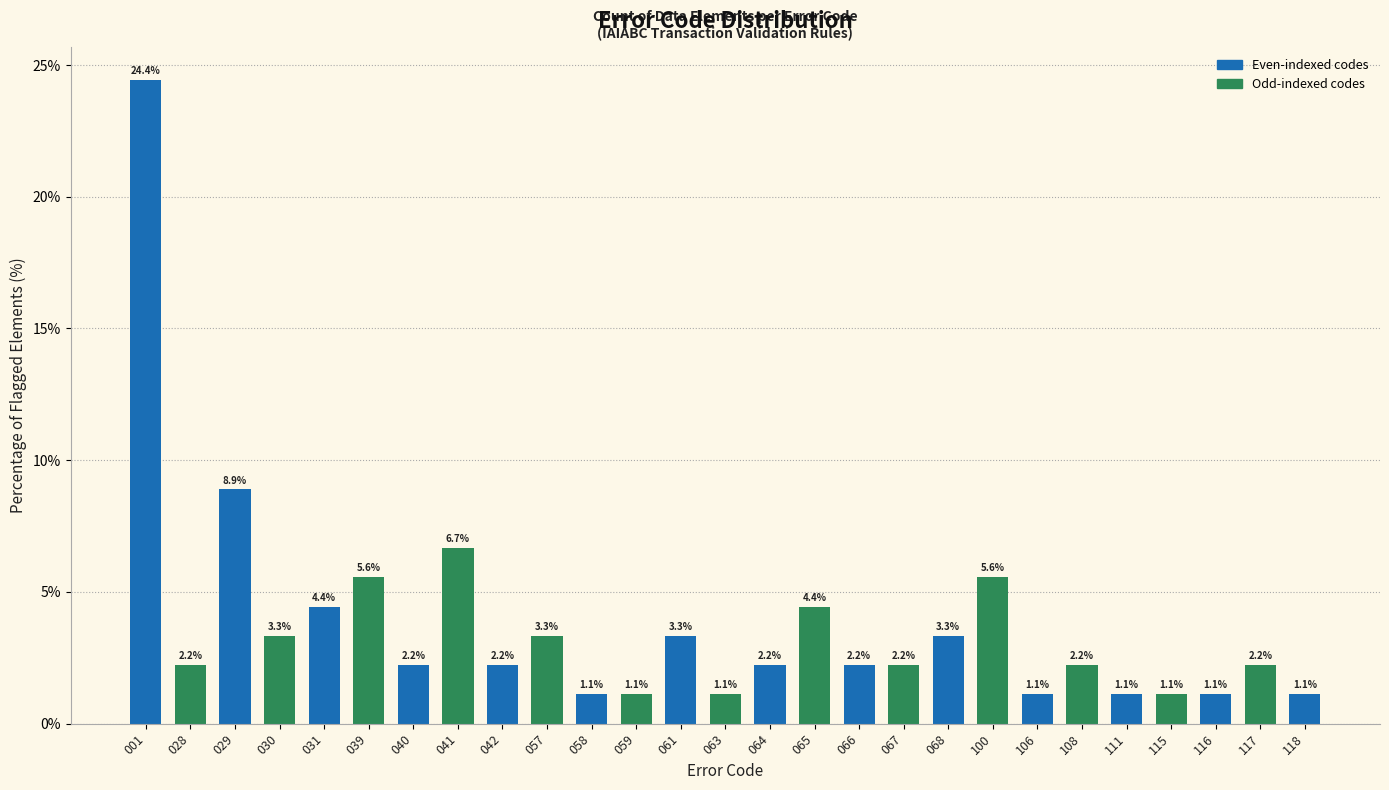

Reading left to right, list all the values displayed in this chart.

24.4	2.2	8.9	3.3	4.4	5.6	2.2	6.7	2.2	3.3	1.1	1.1	3.3	1.1	2.2	4.4	2.2	2.2	3.3	5.6	1.1	2.2	1.1	1.1	1.1	2.2	1.1